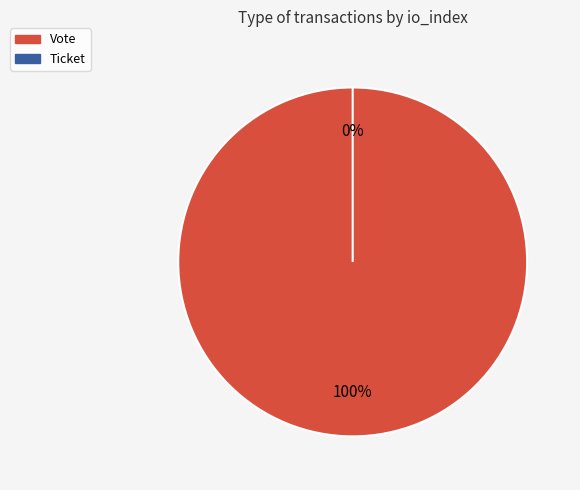

To the nearest percent, what portion does Vote represent?

100%